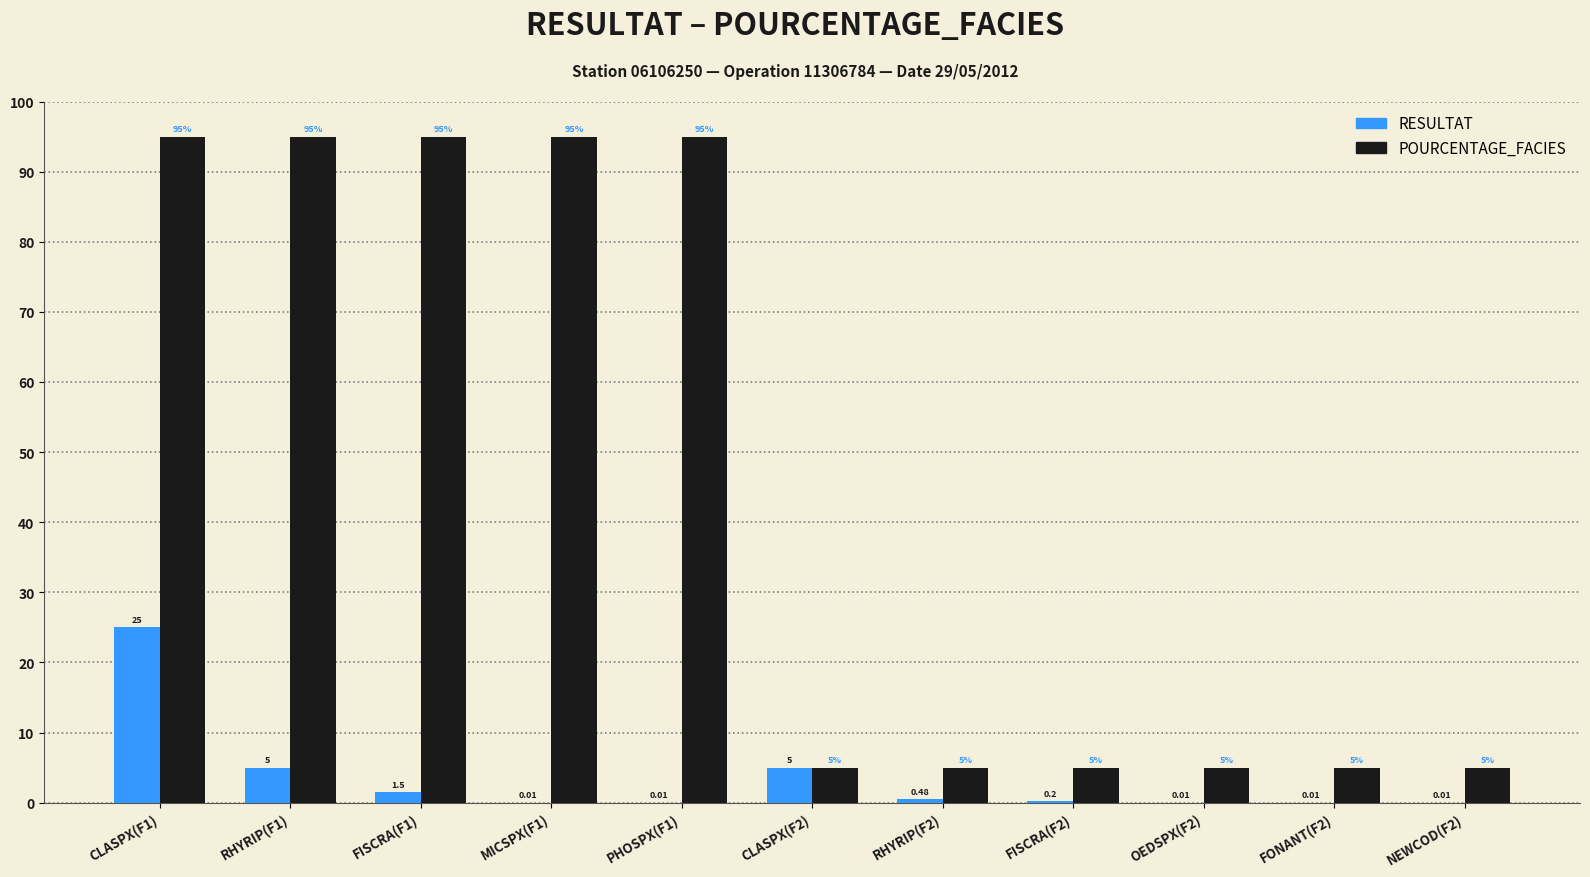

What is the sum of the POURCENTAGE_FACIES values at CLASPX(F2) and OEDSPX(F2)?

10.0